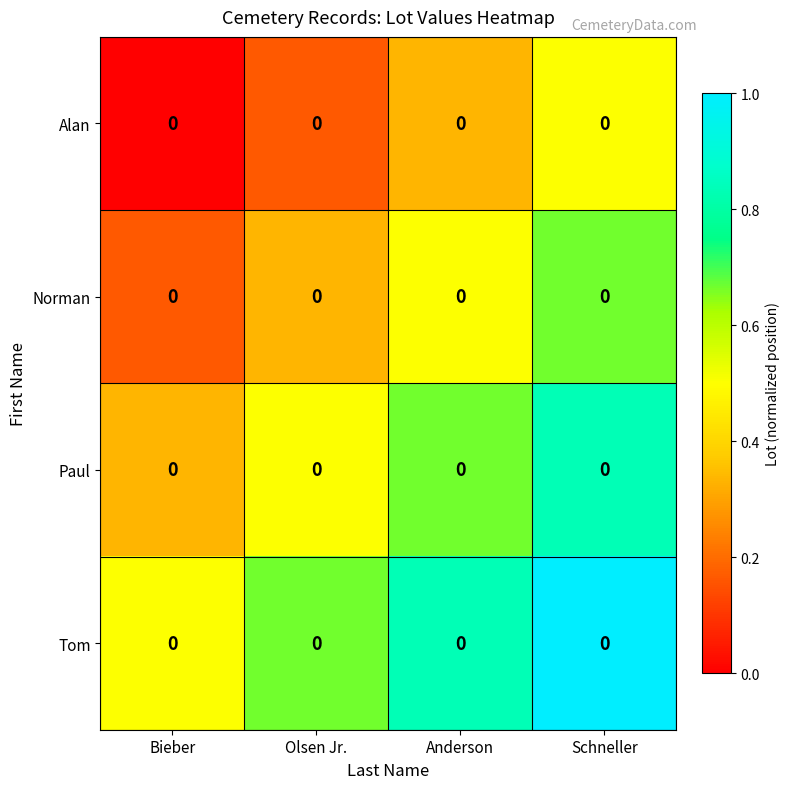

What is the difference between the Norman values at Olsen Jr. and Anderson?

0.2